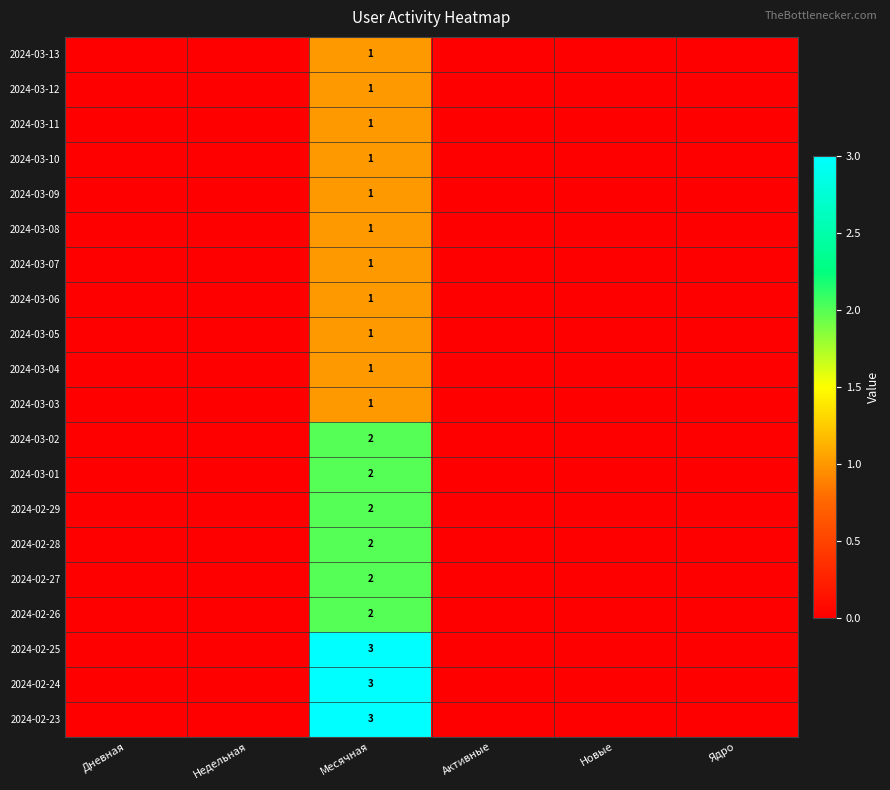

Is it true that 2024-03-10 equals 1 at Месячная?

True